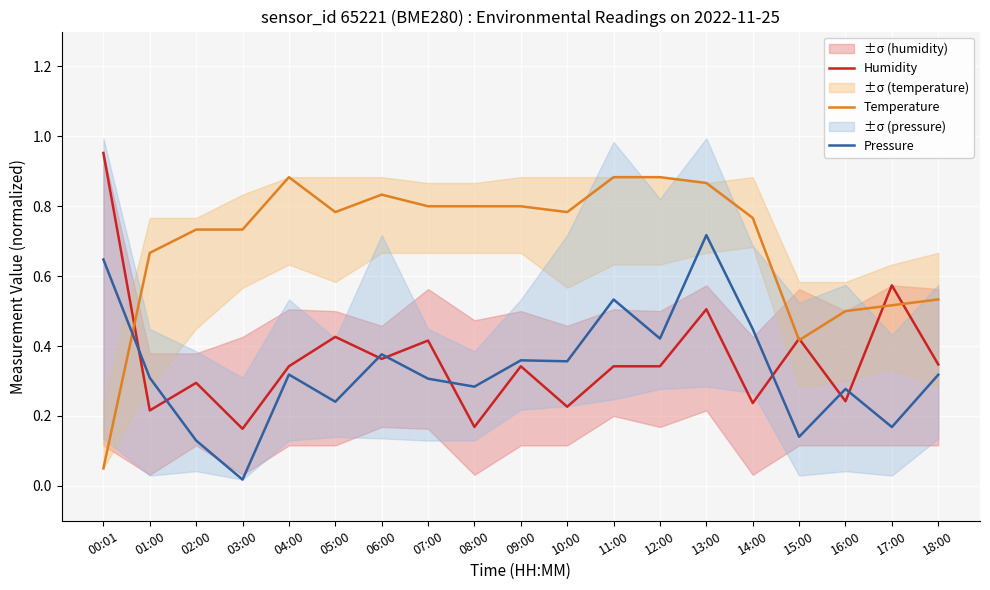

Is the value of Humidity at 14:00 greater than the value of Pressure at 10:00?

No